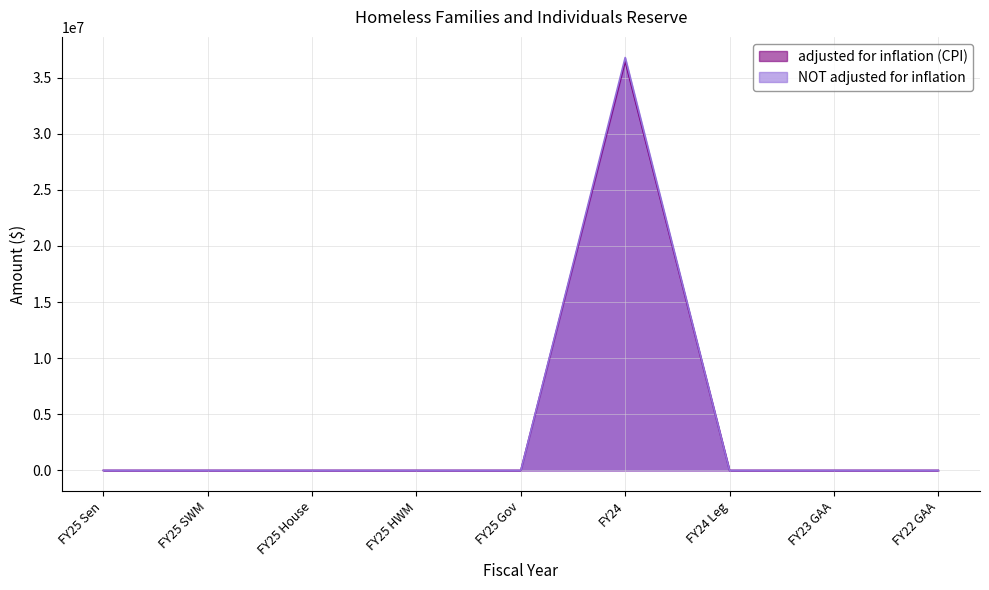

In NOT adjusted for inflation, how many points are higher than both neighbors (excluding endpoints)?

1